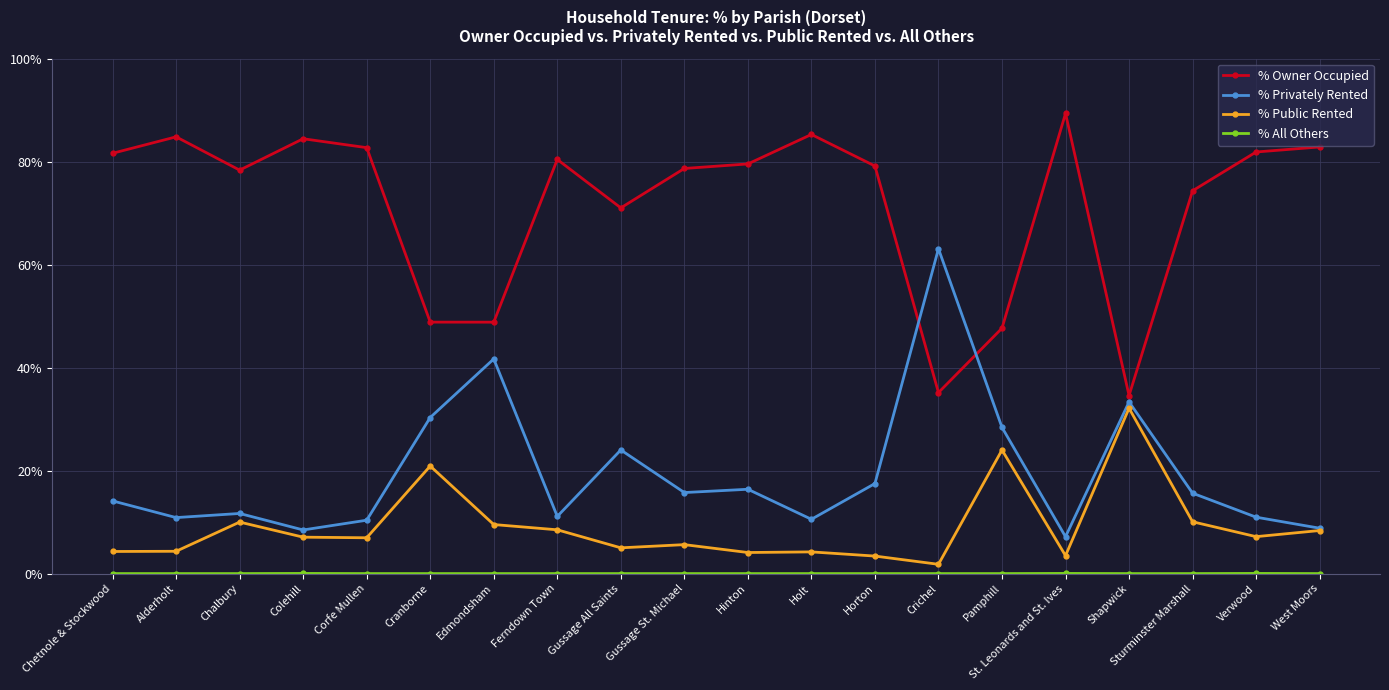

Which series ends up on top after the final intersection of % Owner Occupied and % Privately Rented?

% Owner Occupied